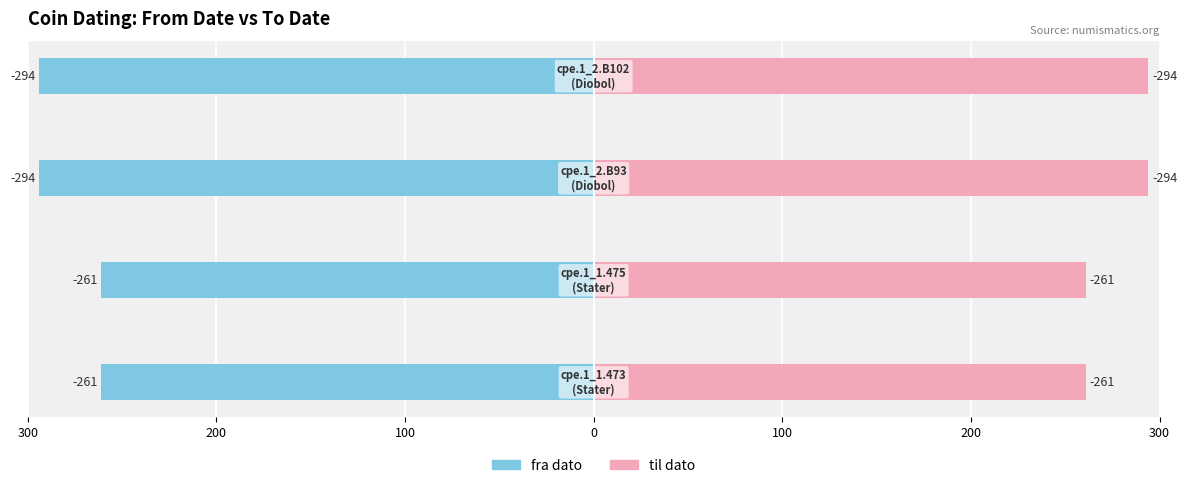

Which series has the widest spread of values?

fra dato